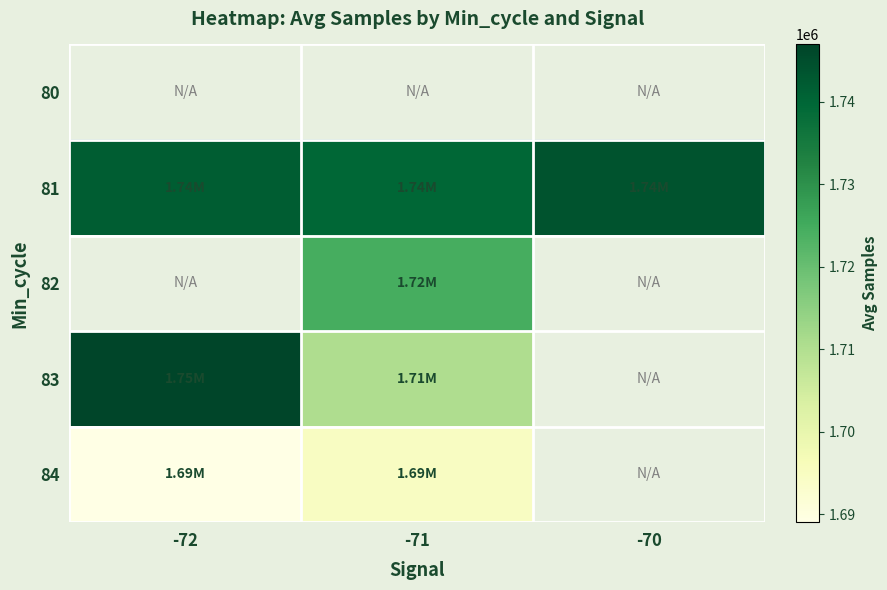

Which category has the lowest value in the 83 series?

-71